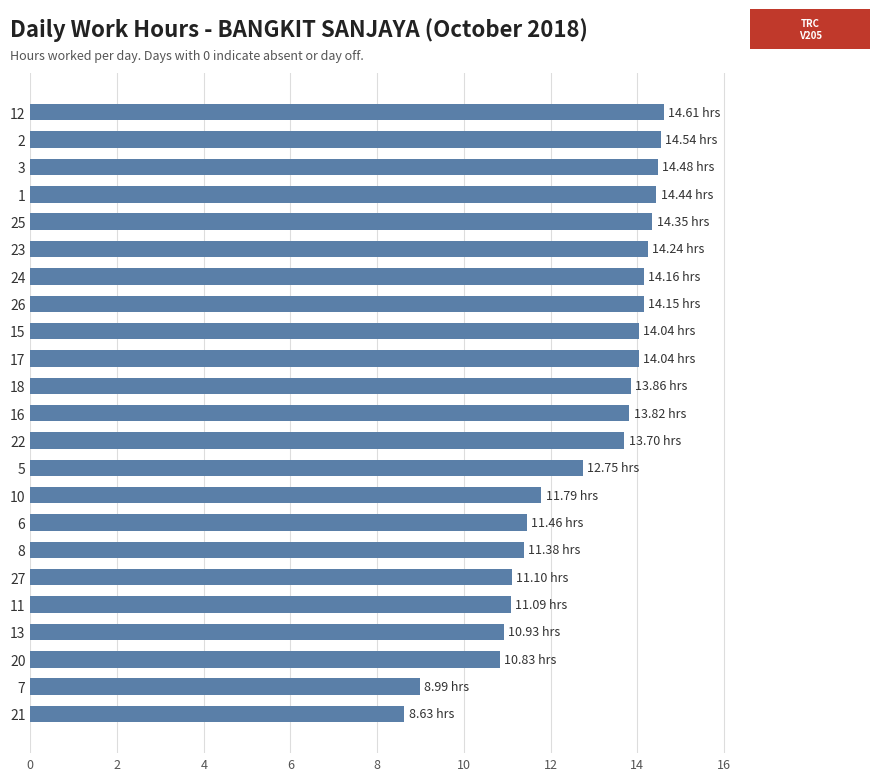

Which has a higher value, 11 or 21?

11